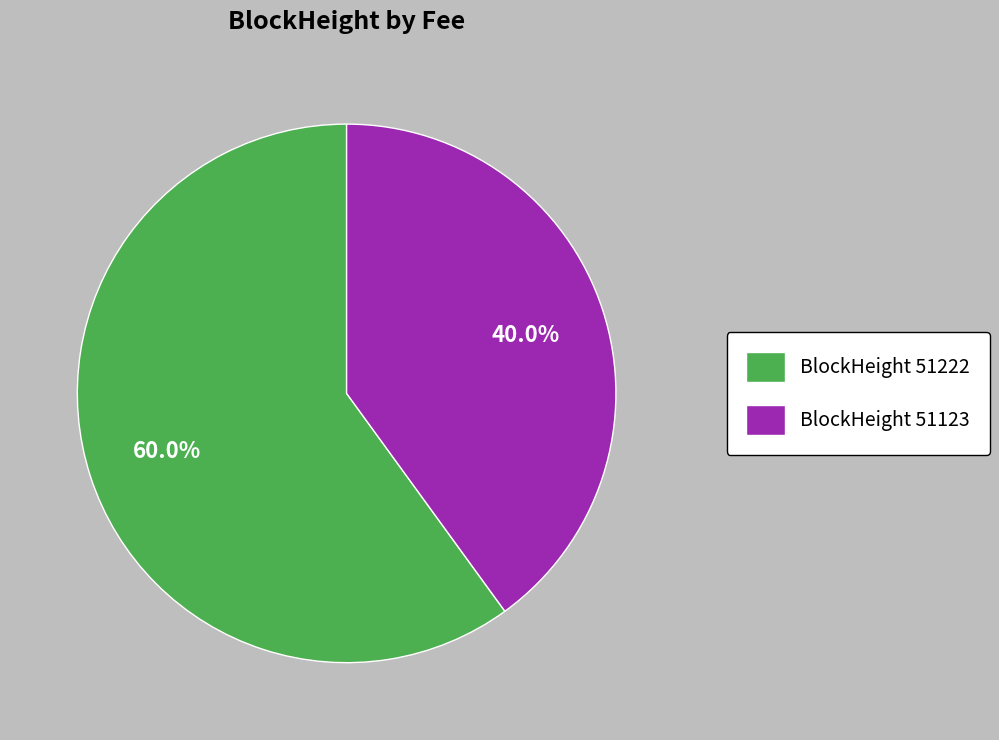

Which category accounts for the majority?

BlockHeight 51222